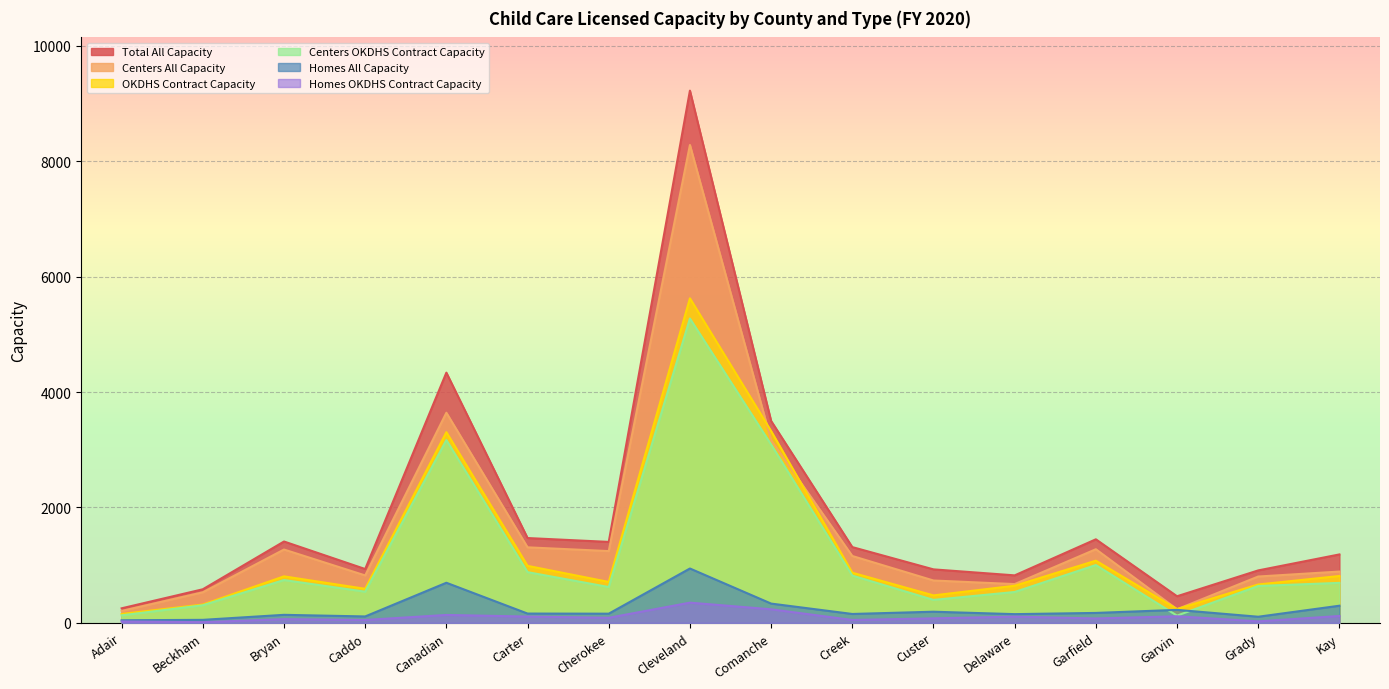

Rank the series by their maximum value, from highest to lowest.

Total All Capacity, Centers All Capacity, OKDHS Contract Capacity, Centers OKDHS Contract Capacity, Homes All Capacity, Homes OKDHS Contract Capacity